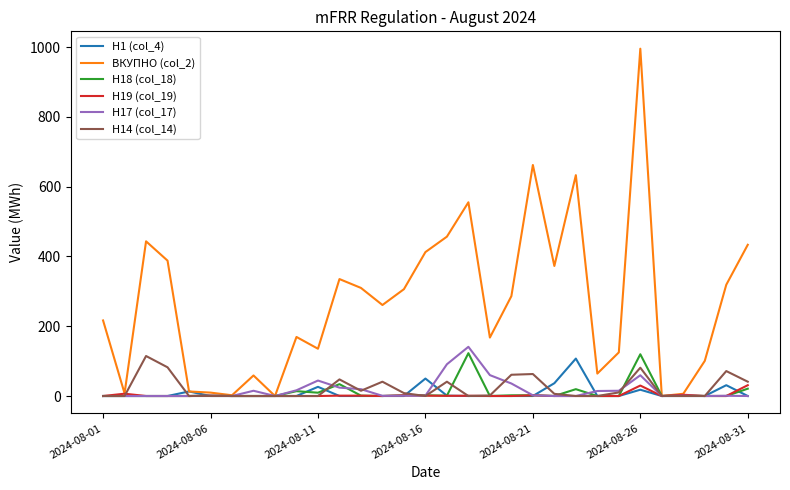

Which series has the largest total across all categories?

ВКУПНО (col_2)